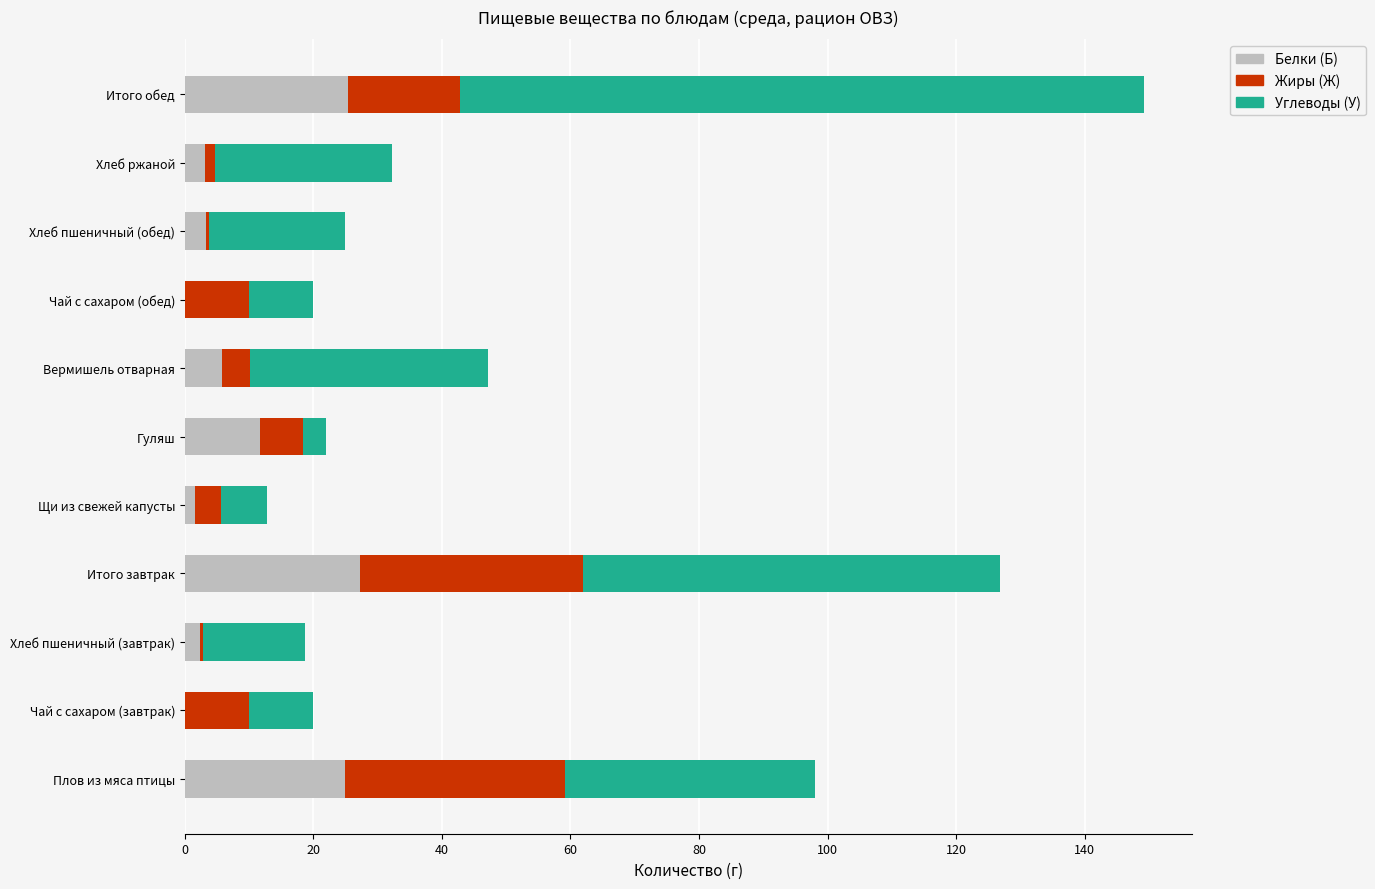

What is the maximum value for Белки (Б)?

27.3